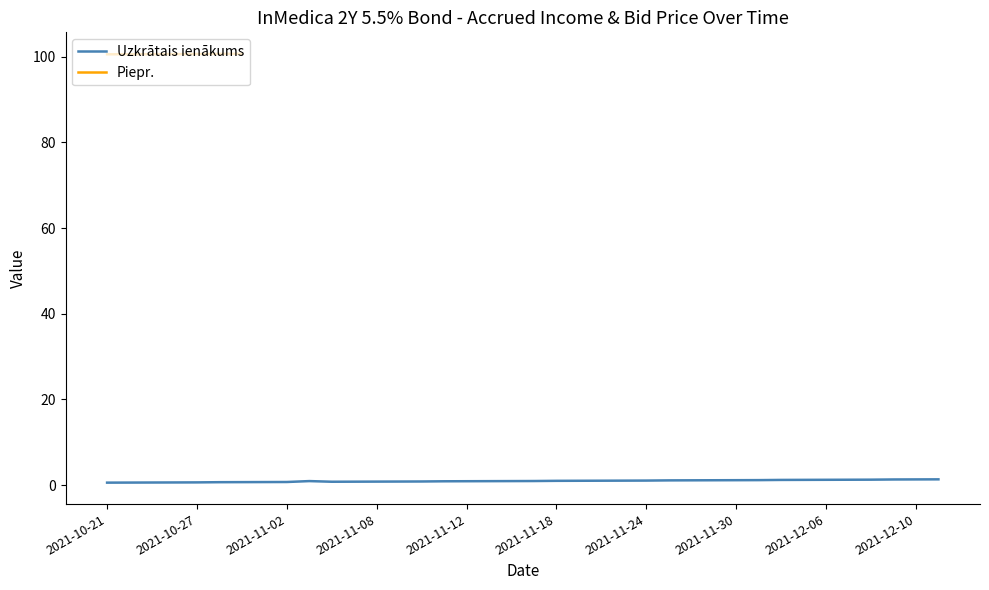

The value at 2021-12-08 is 1.0. True or false?

False